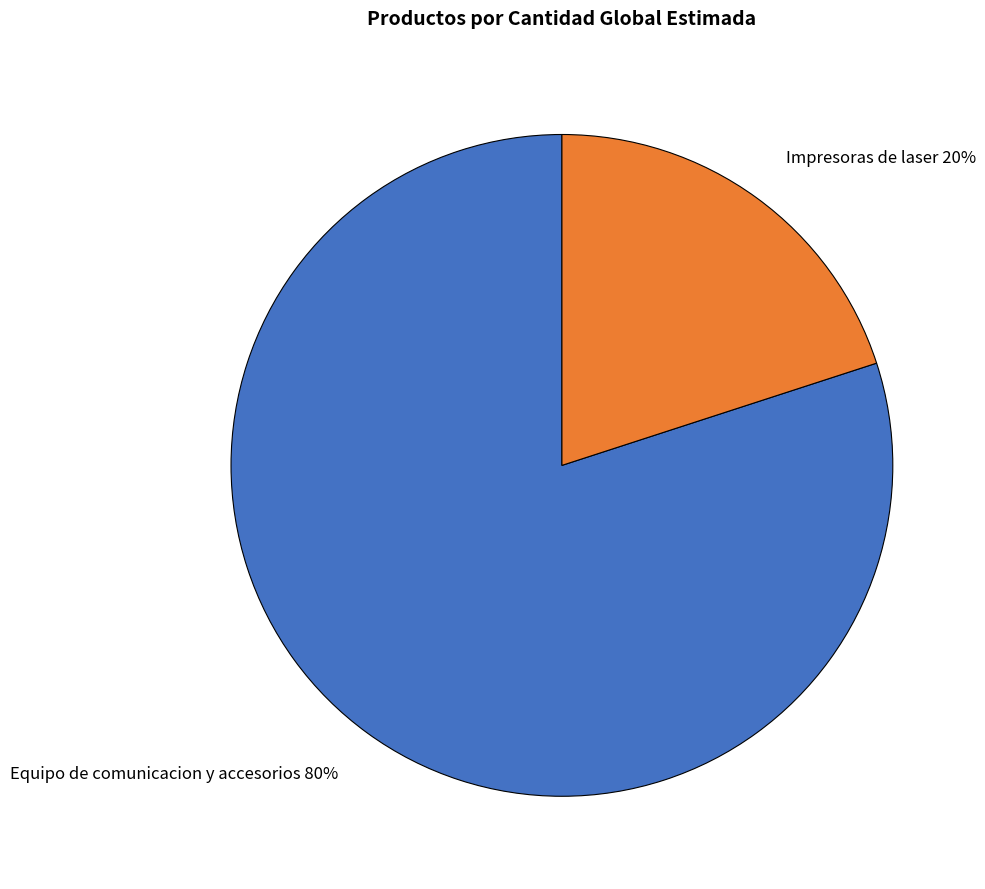

Does Equipo de comunicacion y accesorios account for over 50% of the chart?

Yes